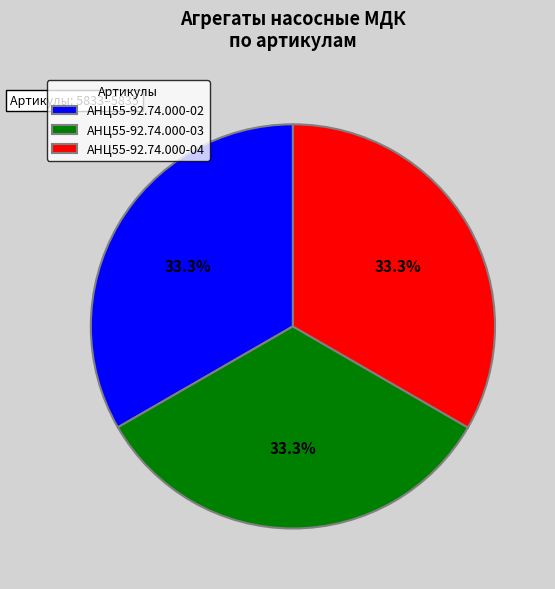

To the nearest percent, what is the average slice percentage?

33%